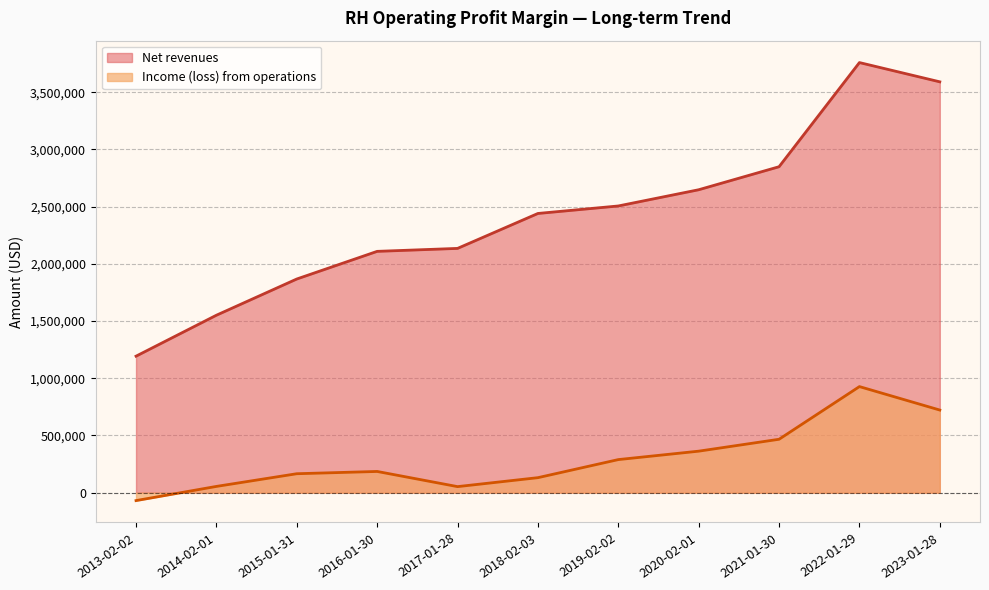

What is the highest value of the Net revenues series?

3758820